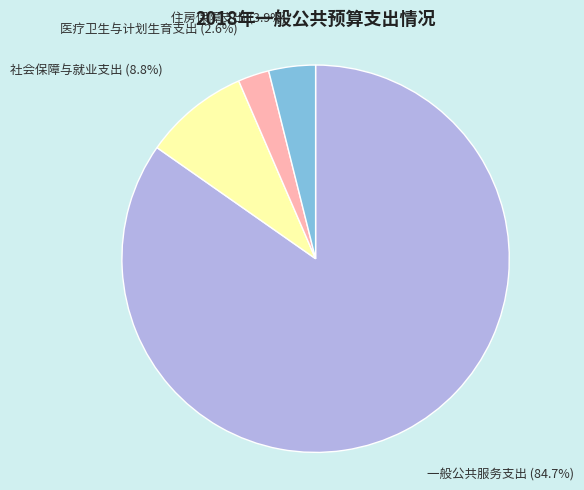

To the nearest percent, what portion does 医疗卫生与计划生育支出 represent?

3%